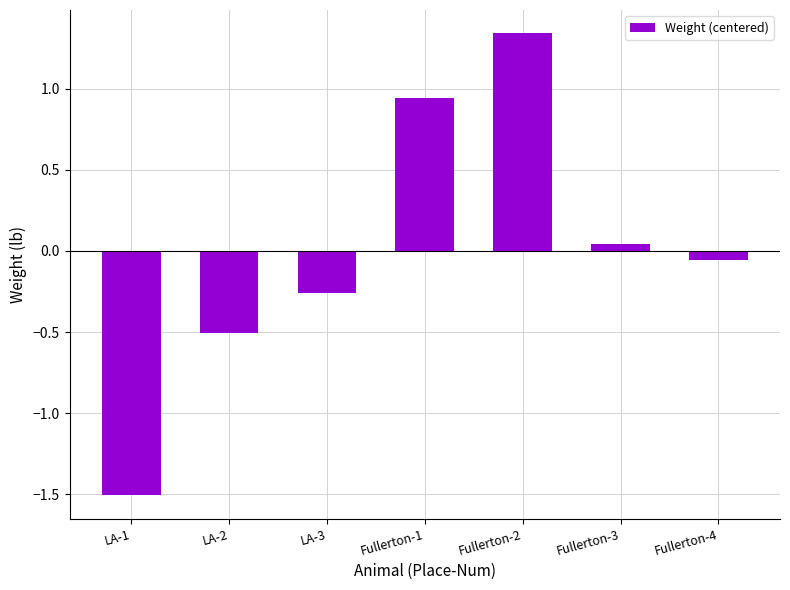

What position from the right is Fullerton-1?

4